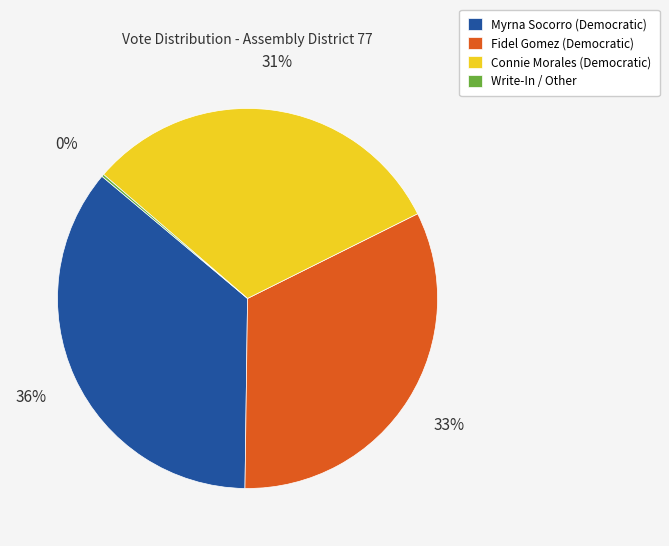

Is there a majority slice in this chart?

No